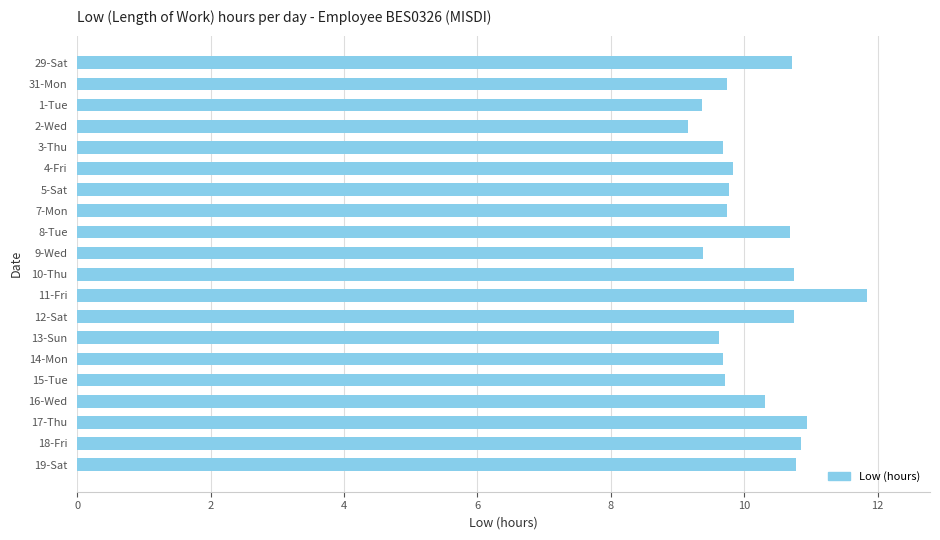

What is the label of the 15th bar from the top?

14-Mon